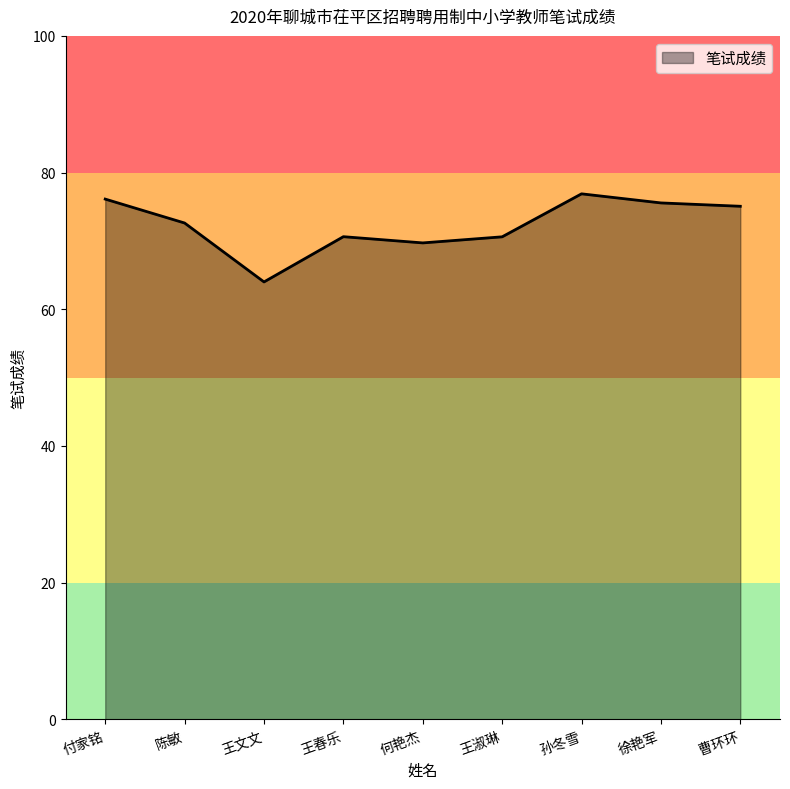

Is it true that the value at 王文文 is 64.0?

True